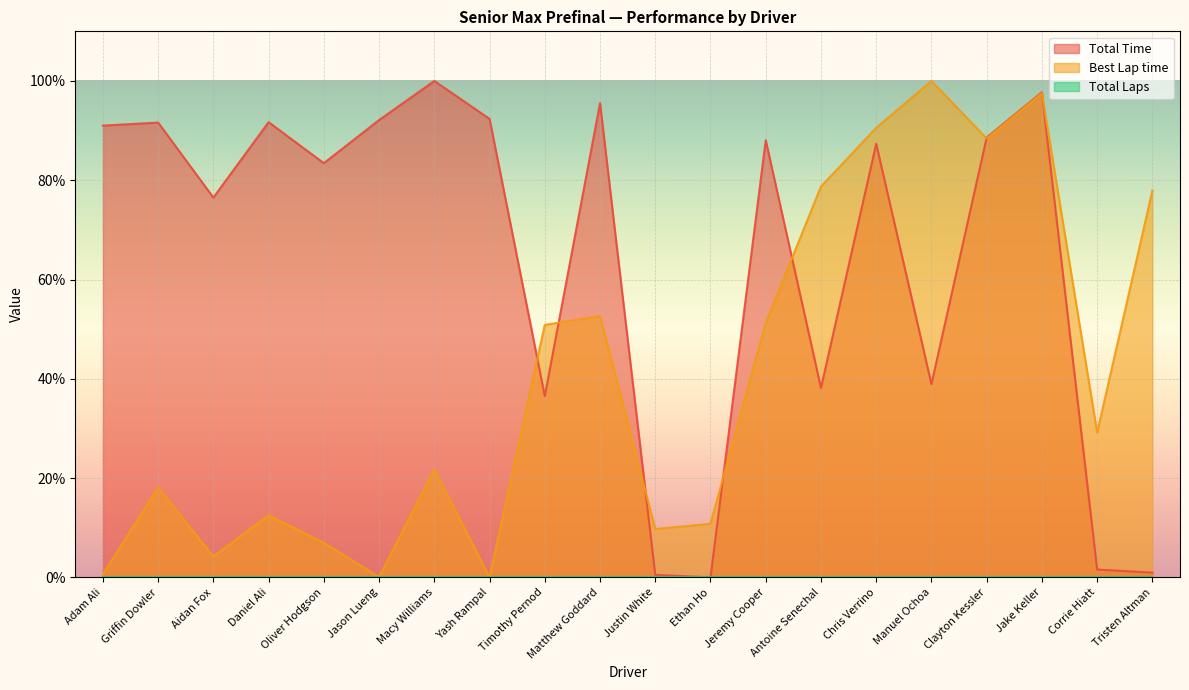

Reading right to left, transcribe all the data shown in this chart.

Total Time: 1.0	1.6	97.7	88.6	38.9	87.4	38.1	88.1	0.0	0.5	95.5	36.5	92.4	100.0	92.1	83.4	91.7	76.5	91.6	91.0
Best Lap time: 77.9	29.2	97.5	88.4	100.0	90.6	78.7	51.2	10.8	9.7	52.7	50.9	0.0	21.8	0.1	7.0	12.5	4.2	18.1	0.6